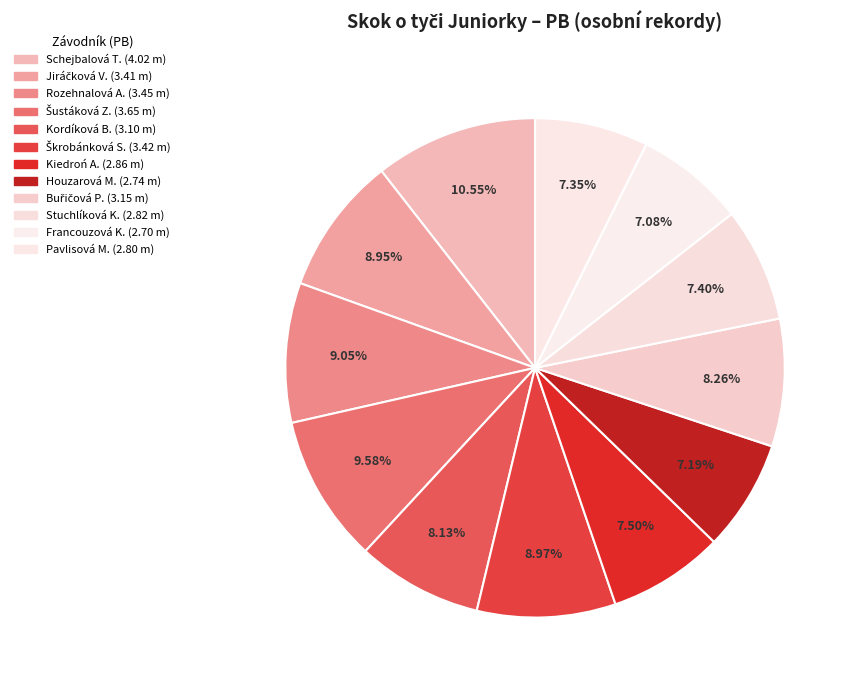

Rank the categories by value from highest to lowest.

Schejbalová Tereza, Šustáková Zuzana, Rozehnalová Adéla, Škrobánková Sára, Jiráčková Veronika, Buřičová Pavla, Kordíková Barbora, Kiedroń Agnieszka, Stuchlíková Kateřina, Pavlisová Markéta, Houzarová Michaela, Francouzová Klára